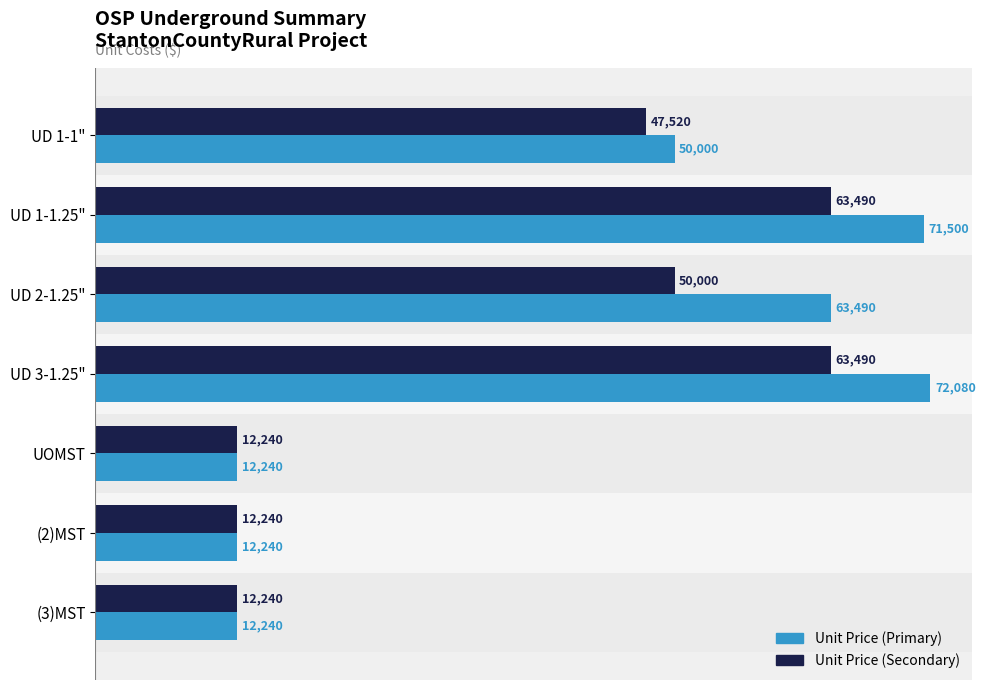

What is the maximum value for Unit Price (Primary)?

72080